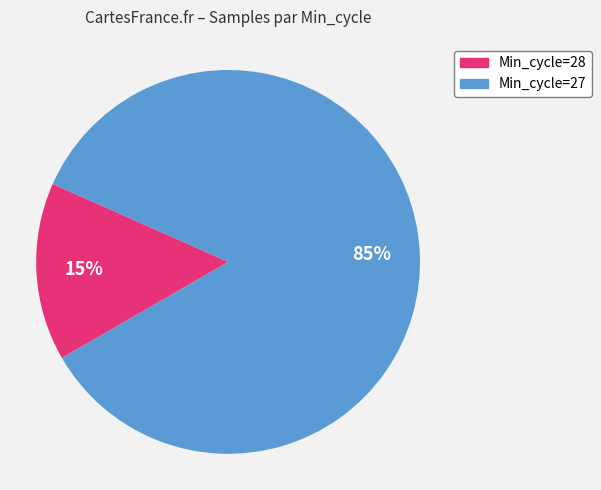

Does any single category account for the majority?

Yes